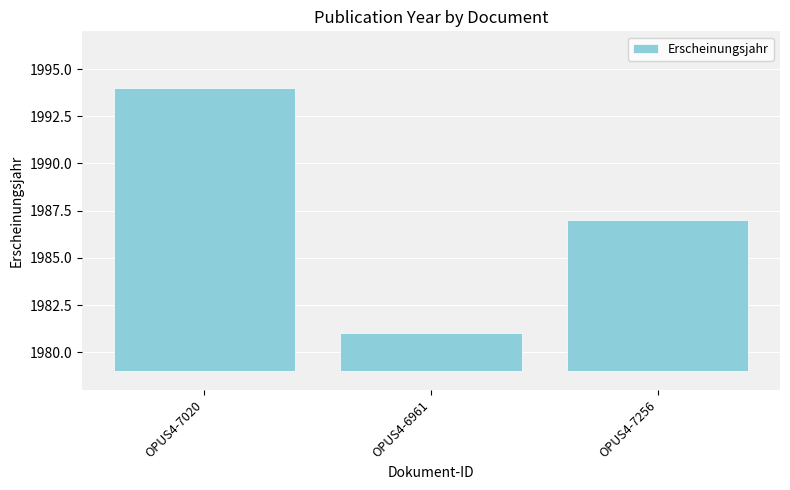

At which category does the chart reach its peak across all series?

OPUS4-7020